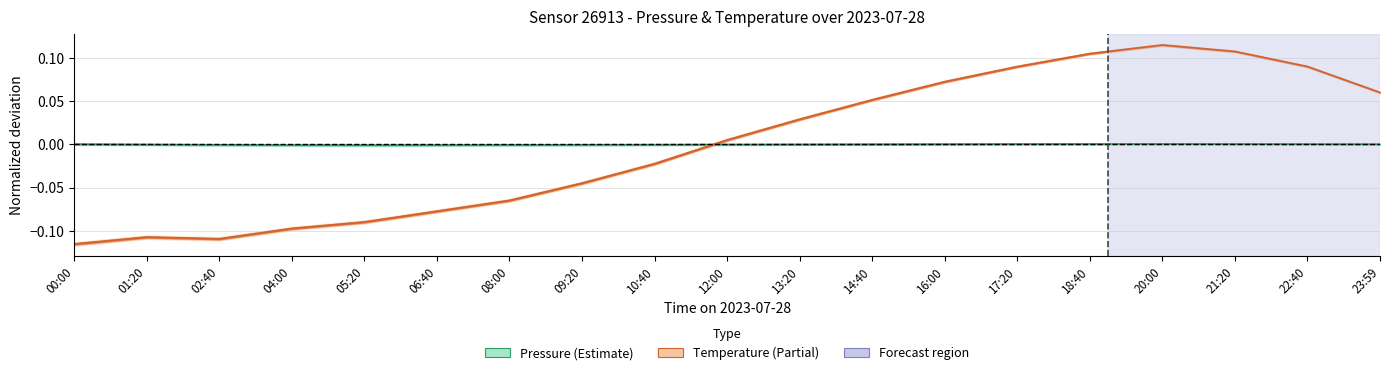

What is the label of the 17th point from the left?

21:20